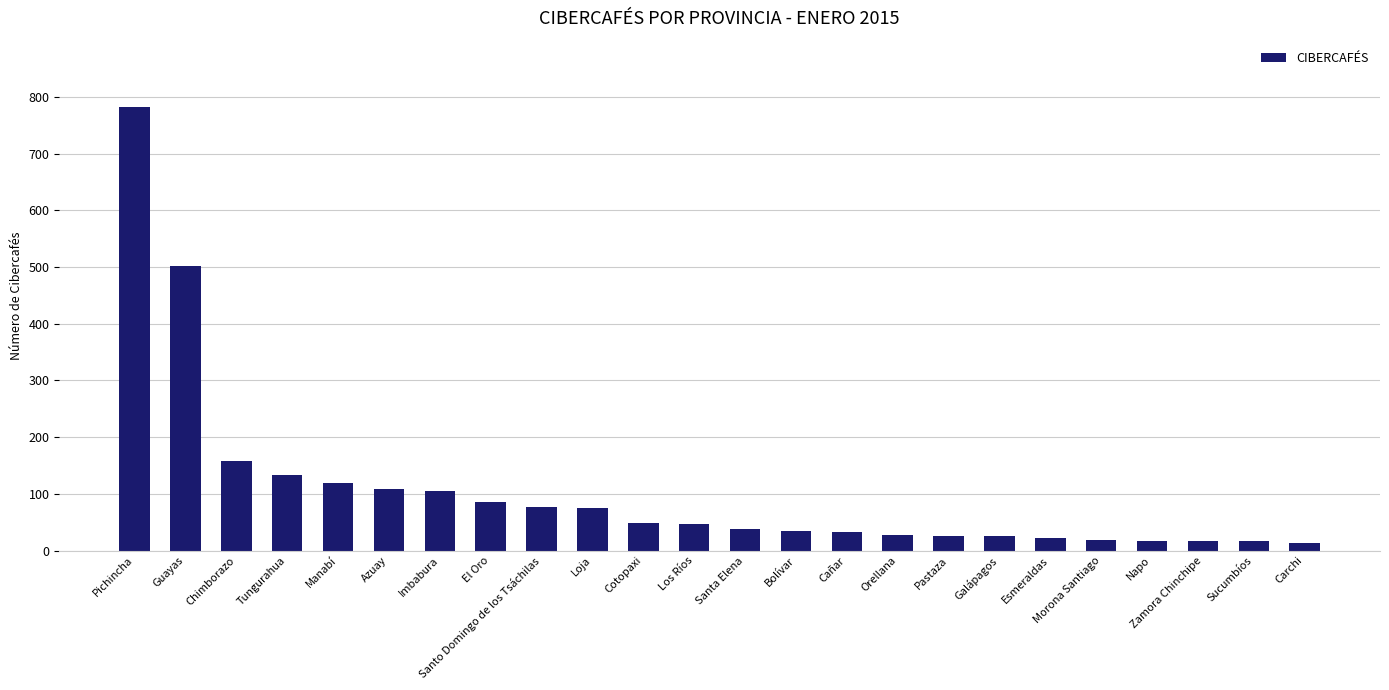

Is it true that the value at Imbabura is 105?

True